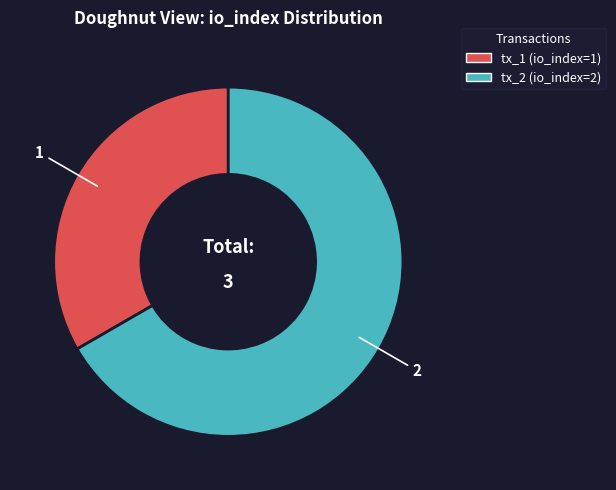

Is there any slice that represents more than half of the pie?

Yes